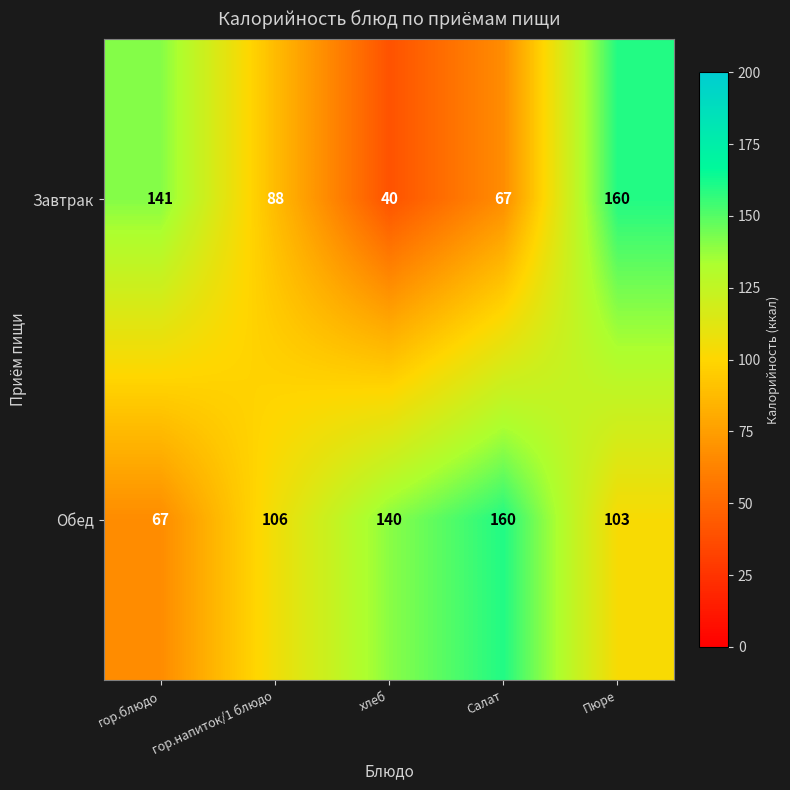

Where is Обед nearest to the value 113?

гор.напиток/1 блюдо